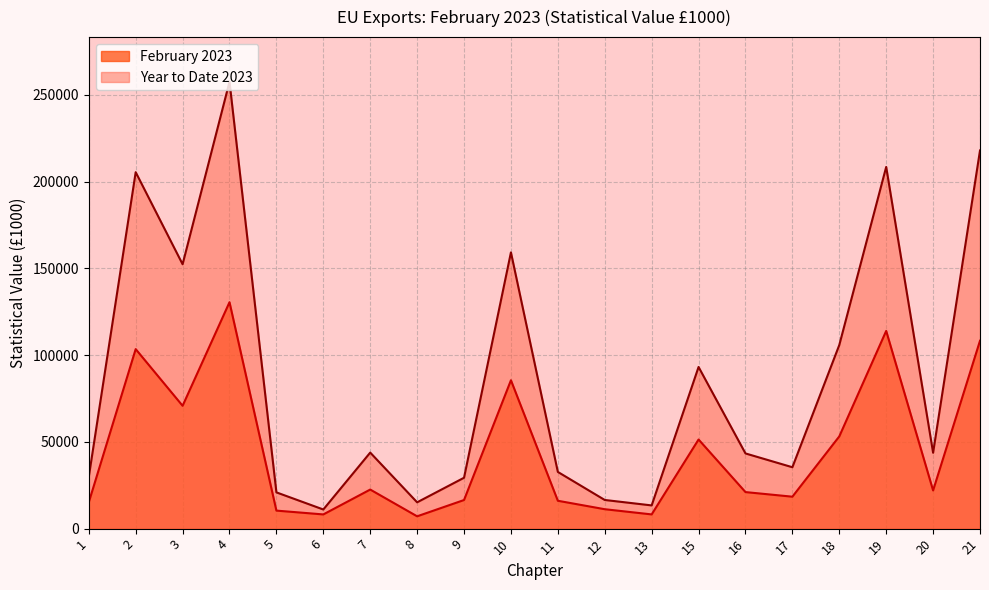

What is the highest value of the Year to Date 2023 series?

257530